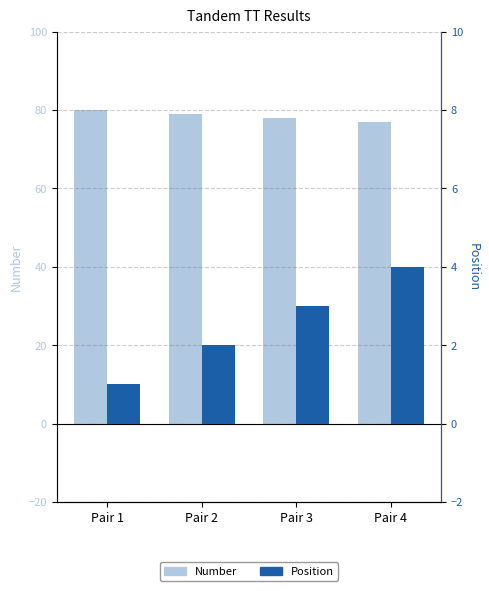

Rank the series at Pair 3 from highest to lowest value.

Number, Position